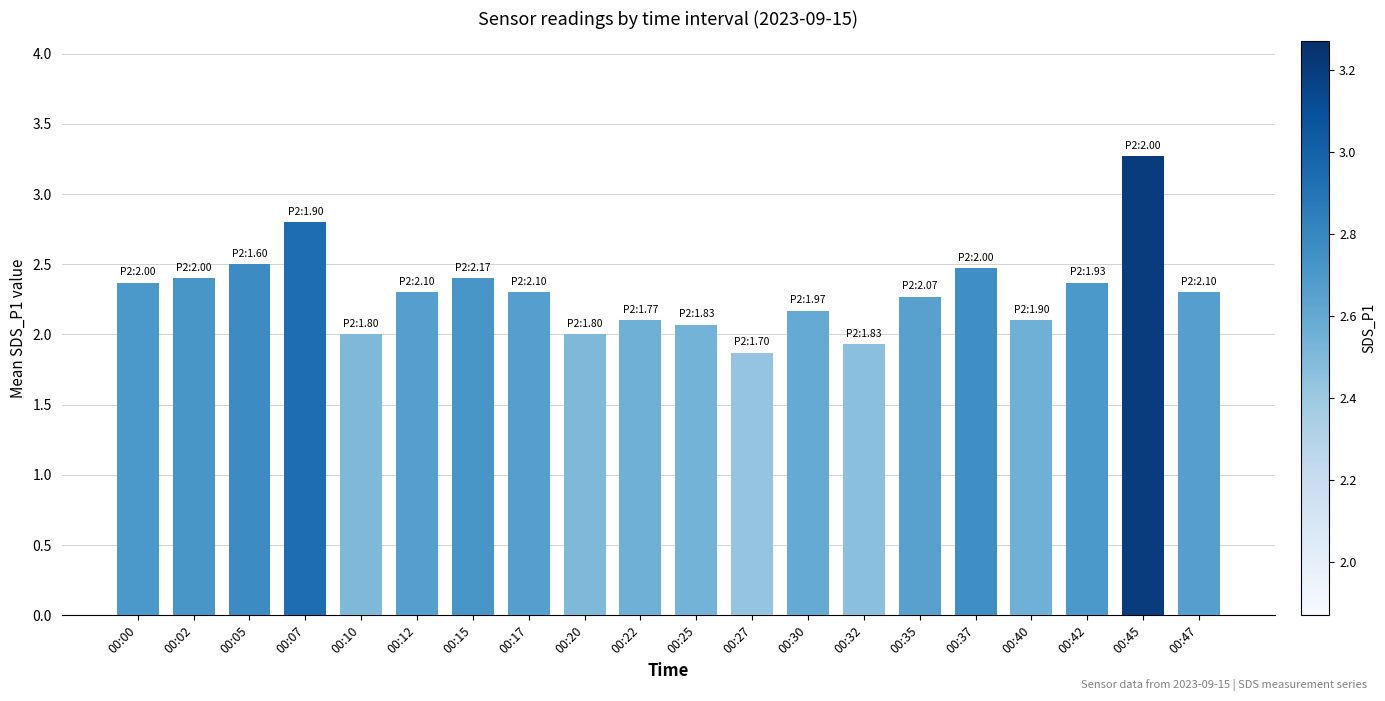

What is the value of the 17th bar from the left?

2.1